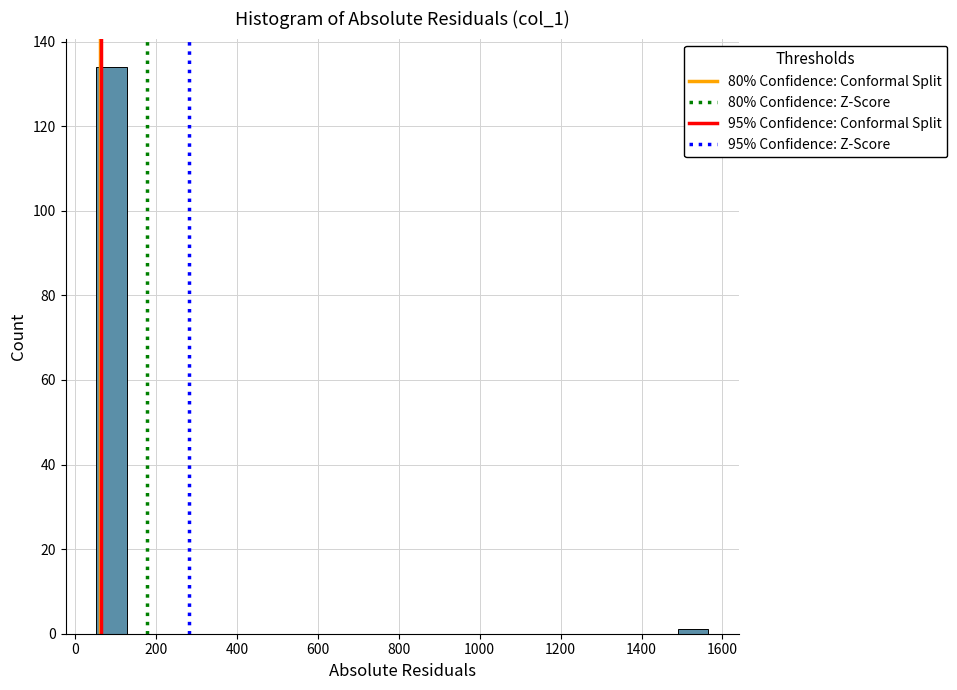

Read against the x-axis, roughly where is the centre of the tallest bar?

80